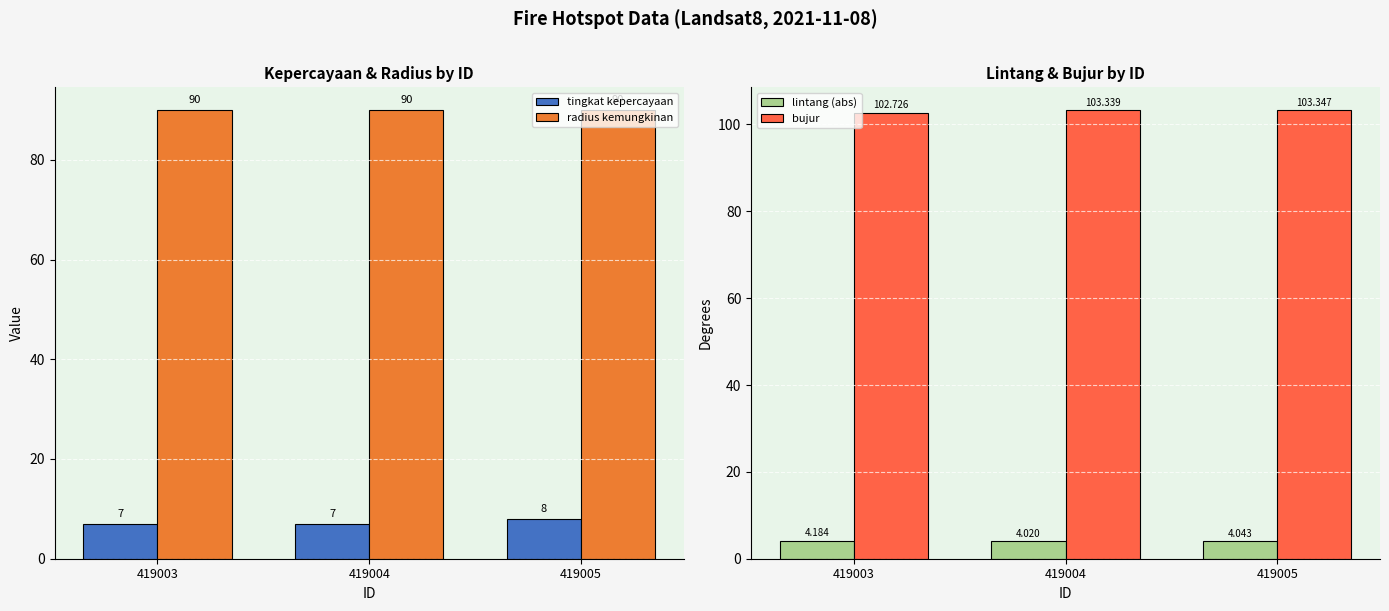

At which category does the chart reach its minimum across all series?

419004